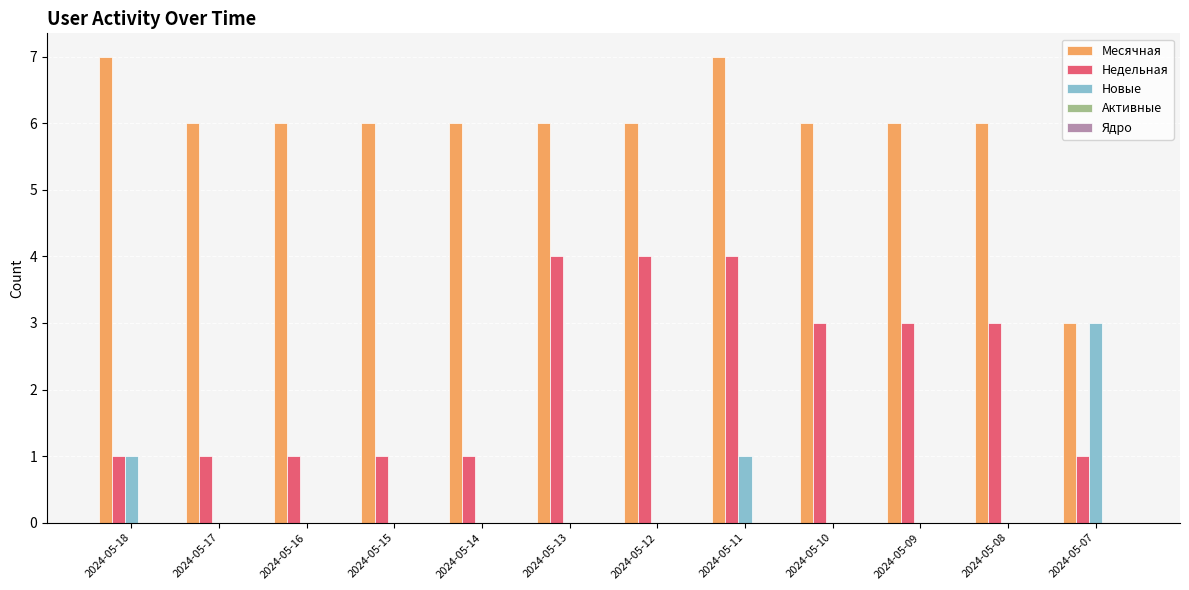

Which series has the largest total across all categories?

Месячная